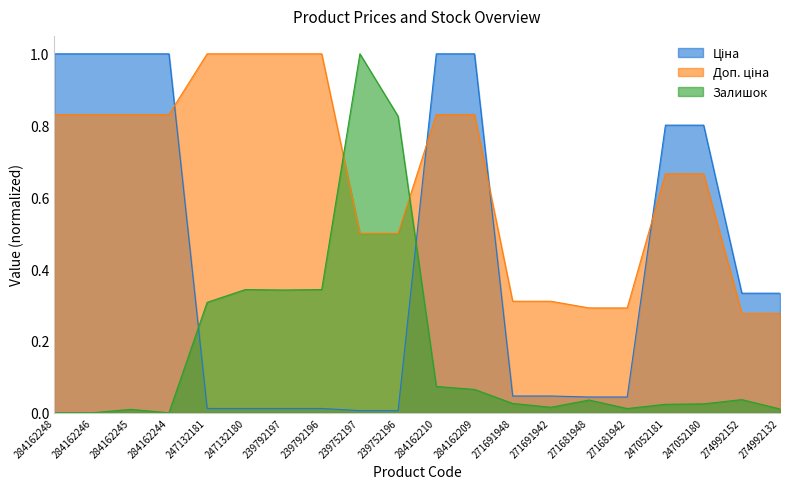

Rank the categories by Залишок value from highest to lowest.

239752197, 239752196, 247132180, 239792196, 239792197, 247132181, 284162210, 284162209, 274992152, 271681948, 271691948, 247052180, 247052181, 271691942, 271681942, 274992132, 284162245, 284162248, 284162246, 284162244